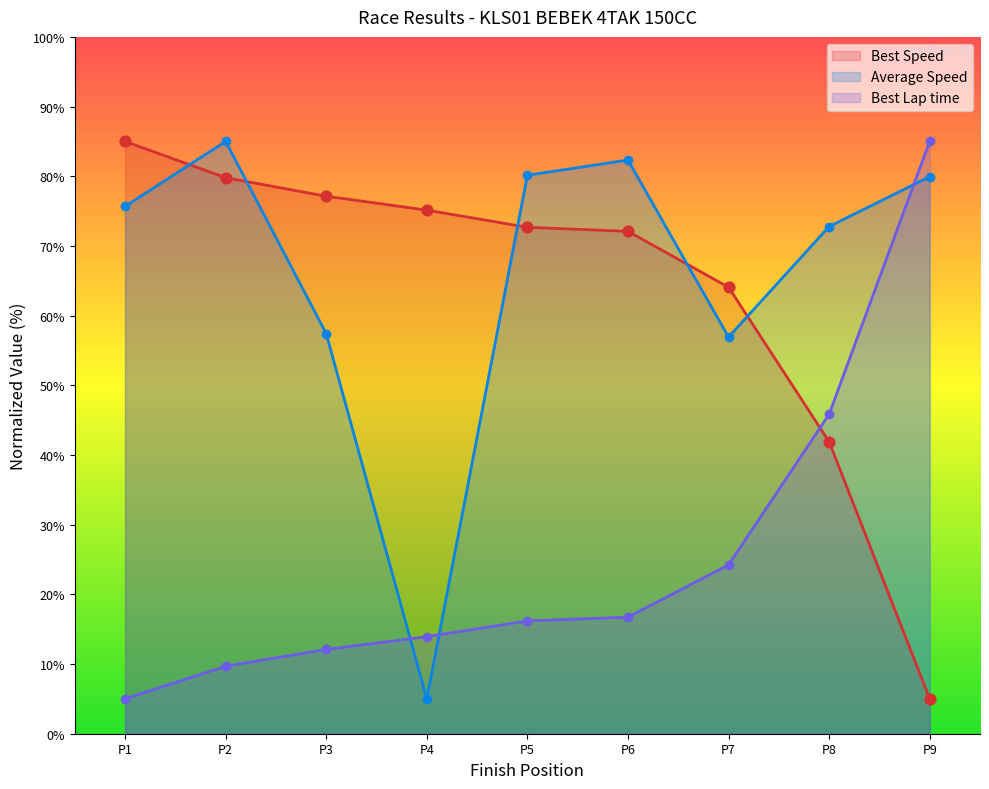

Which series reaches the maximum Y coordinate?

Average Speed